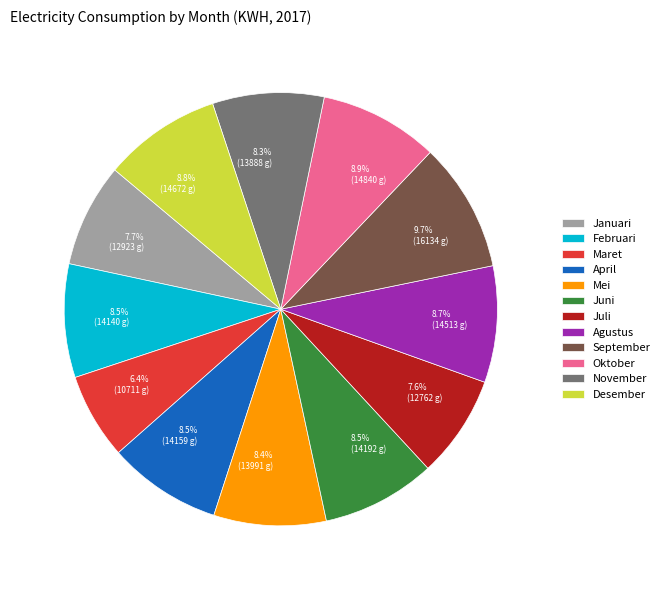

What is the smallest slice in the pie chart?

Maret